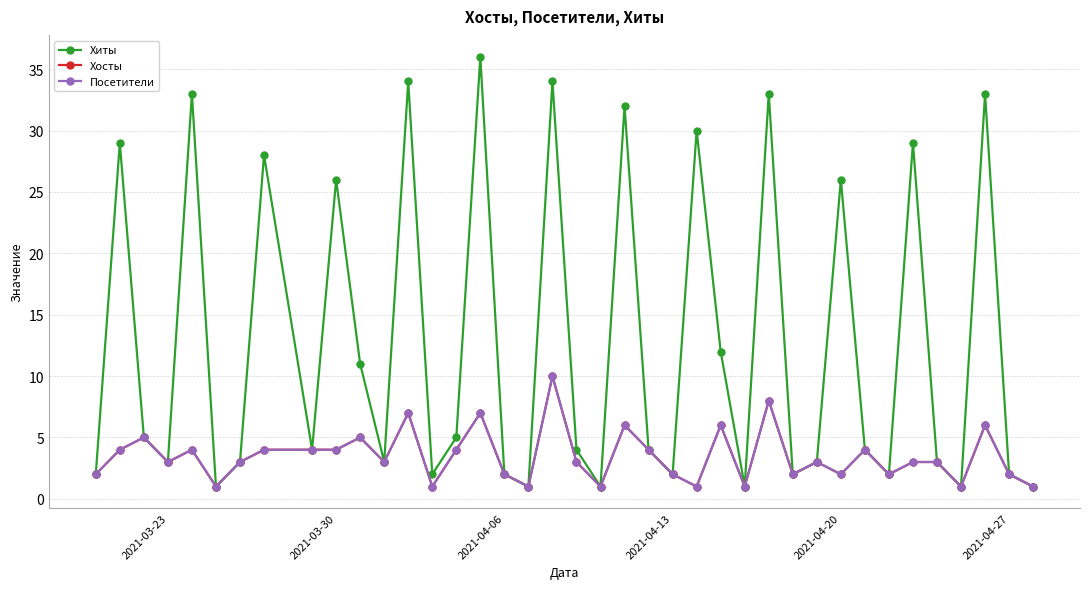

What is the difference between the second highest and minimum values in the Хиты series?

33